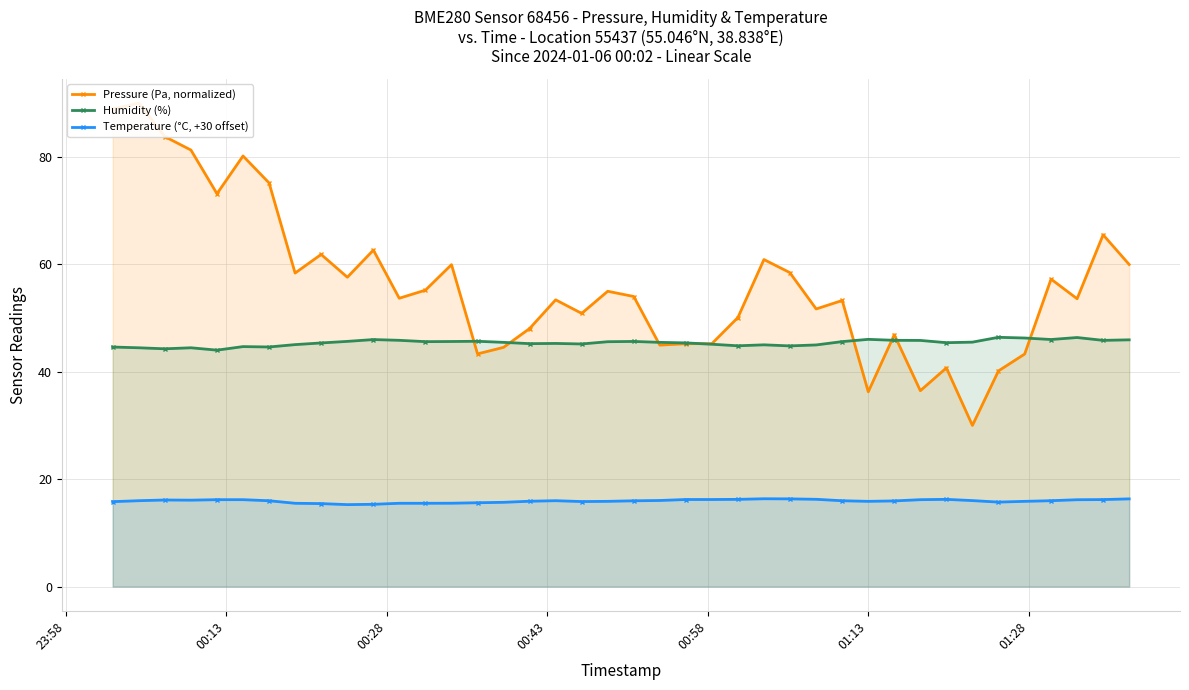

What is the value of the Humidity (%) point at the 10th from the left?

45.6